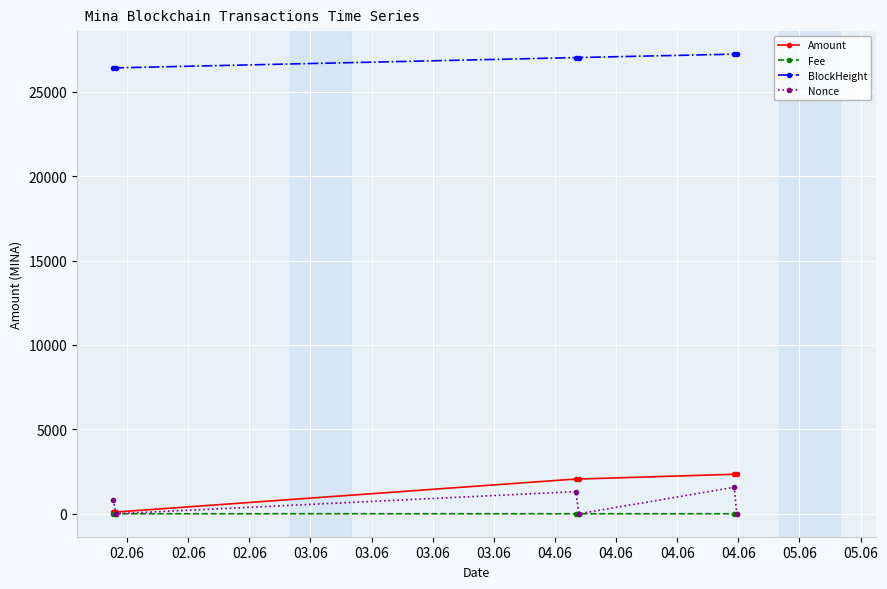

True or false: Amount and BlockHeight cross at least once.

False